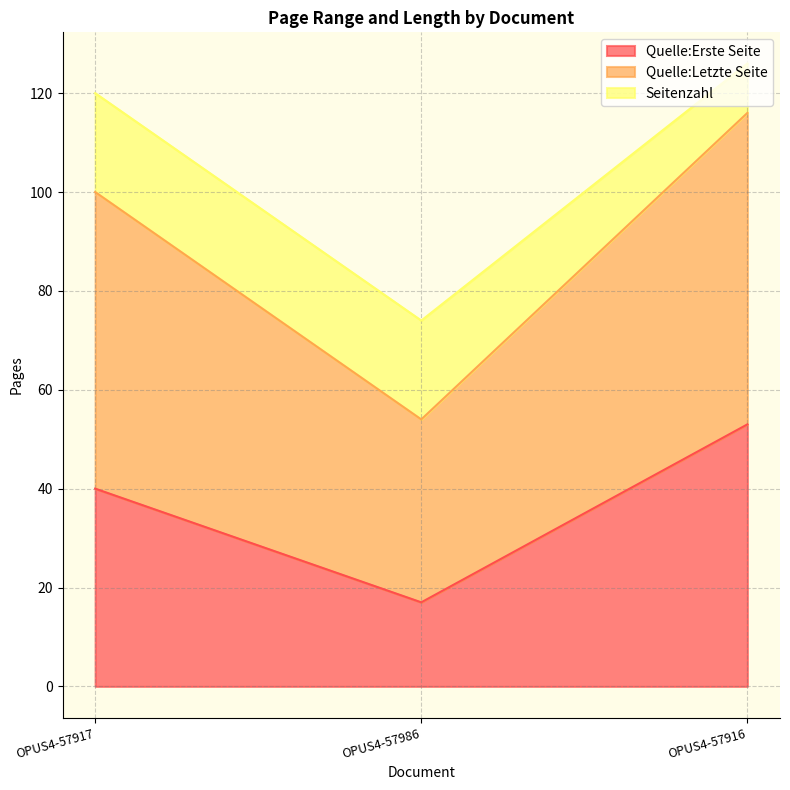

What is the minimum value for Quelle:Erste Seite?

17